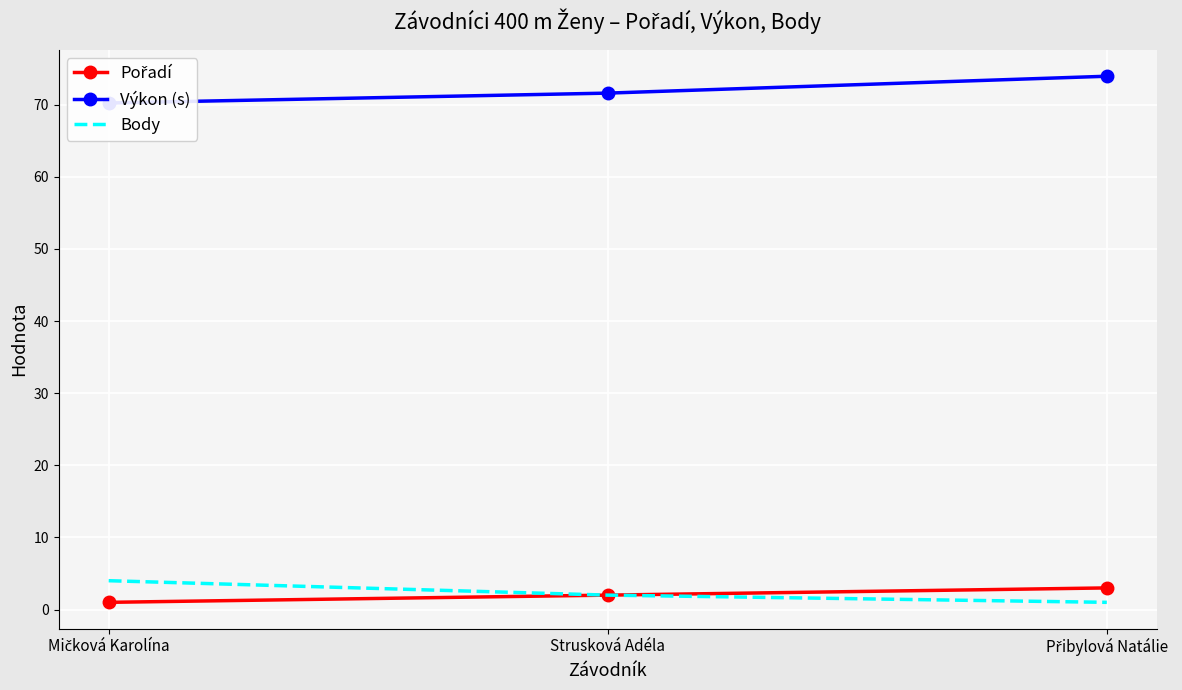

Which series changed the most between Mičková Karolína and Přibylová Natálie?

Výkon (s)